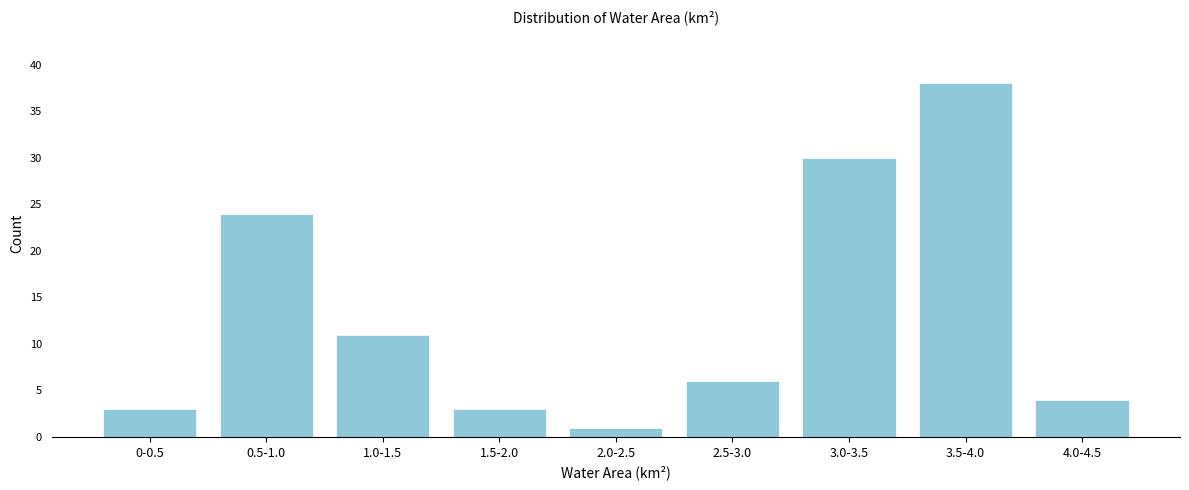

Reading left to right, transcribe all the data shown in this chart.

3	24	11	3	1	6	30	38	4